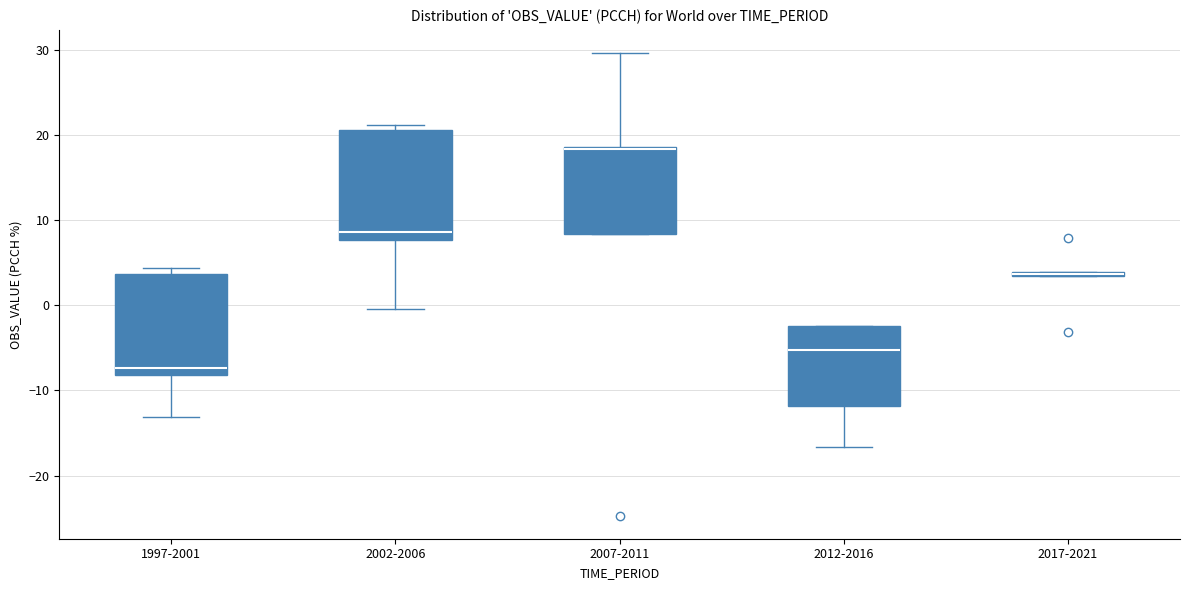

Which box is the tallest, from its lower edge to its upper edge?

2002-2006